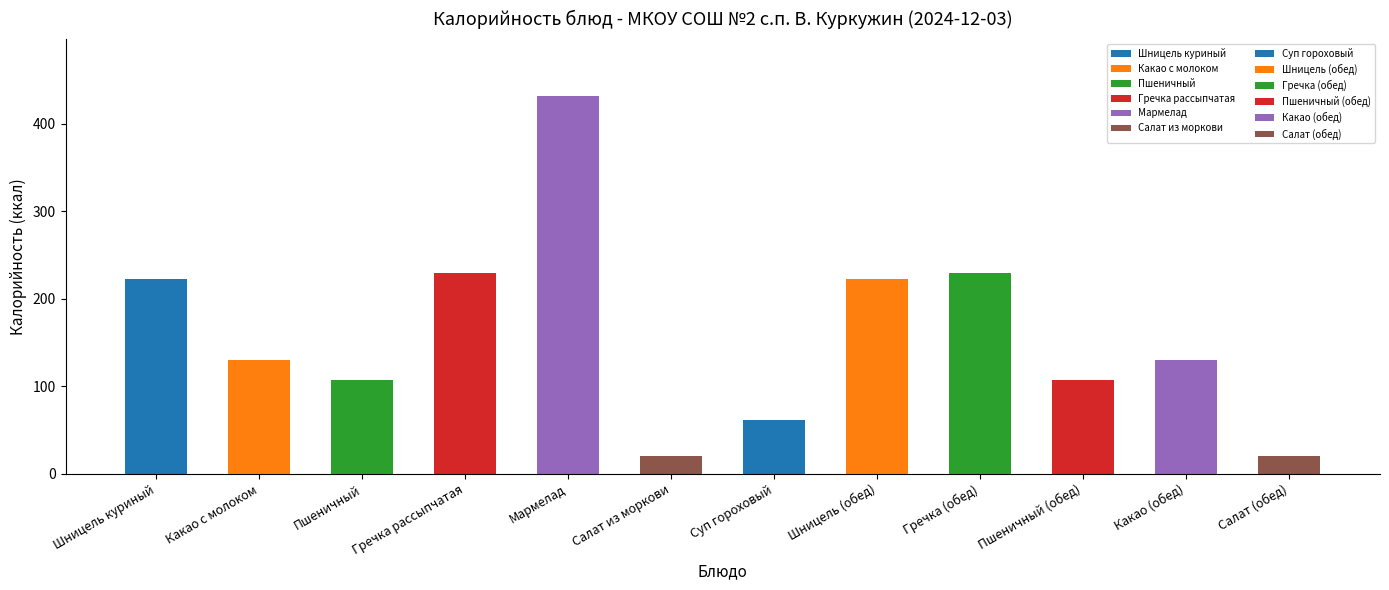

What is the label of the 8th bar from the right?

Мармелад